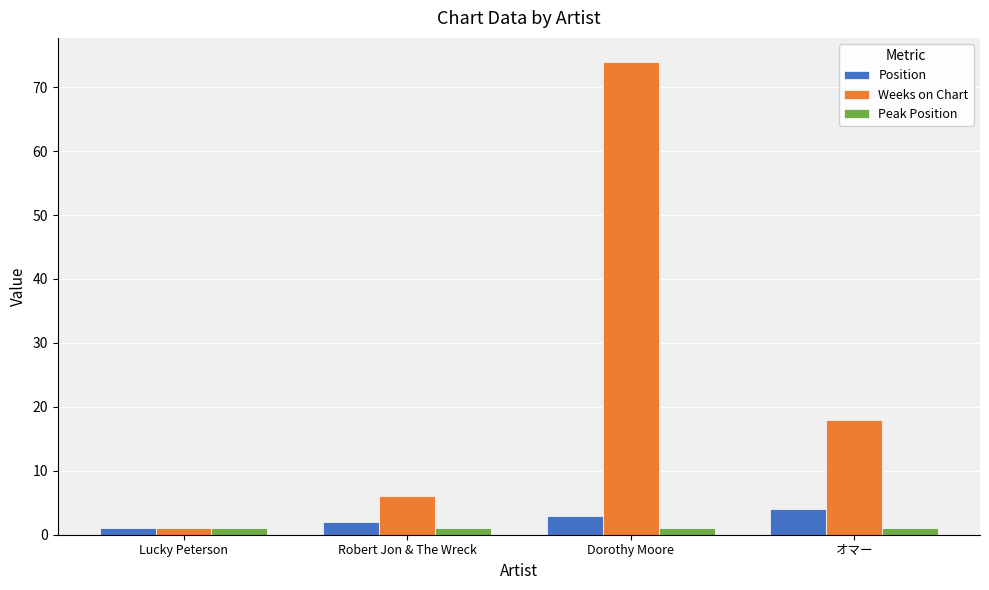

What is the average value of the Weeks on Chart series?

25